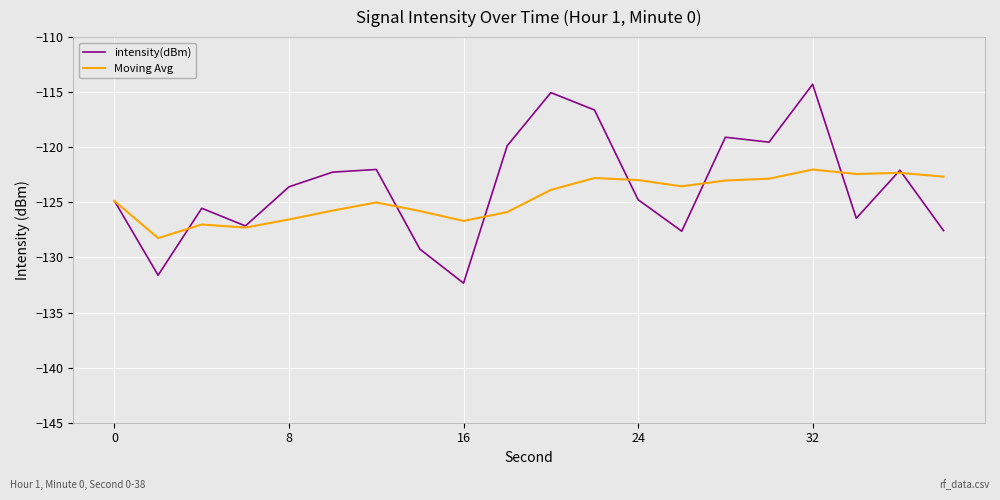

What is the difference between the maximum and minimum values in the Moving Avg series?

6.2